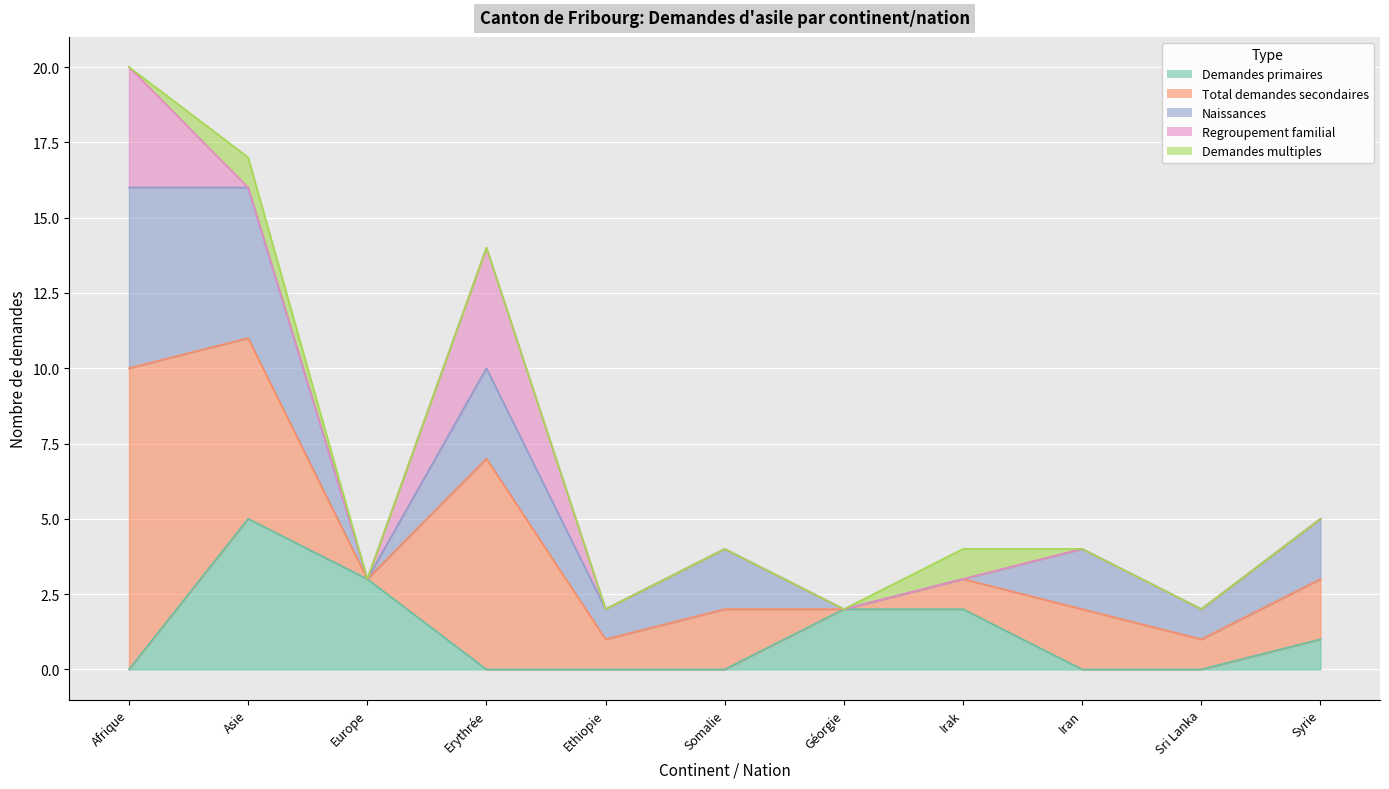

True or false: Total demandes secondaires and Naissances cross at least once.

False